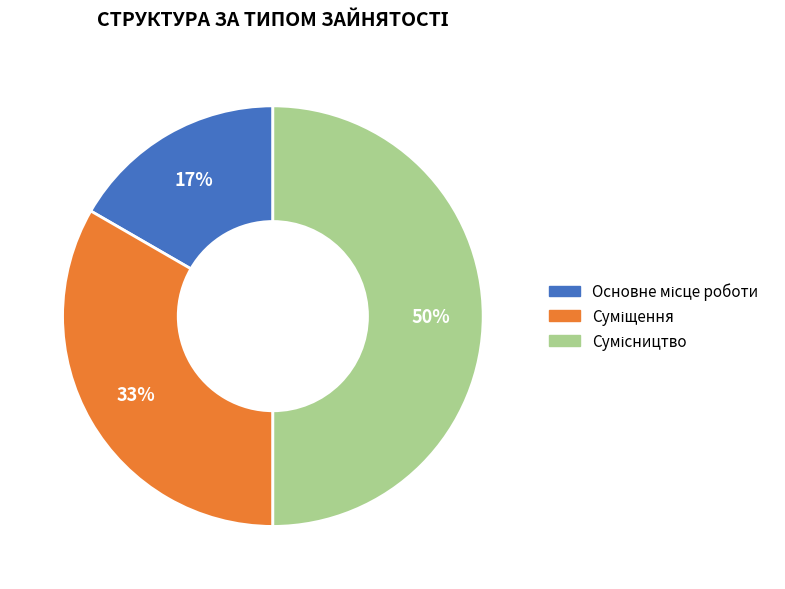

How many segments does this pie chart have?

3